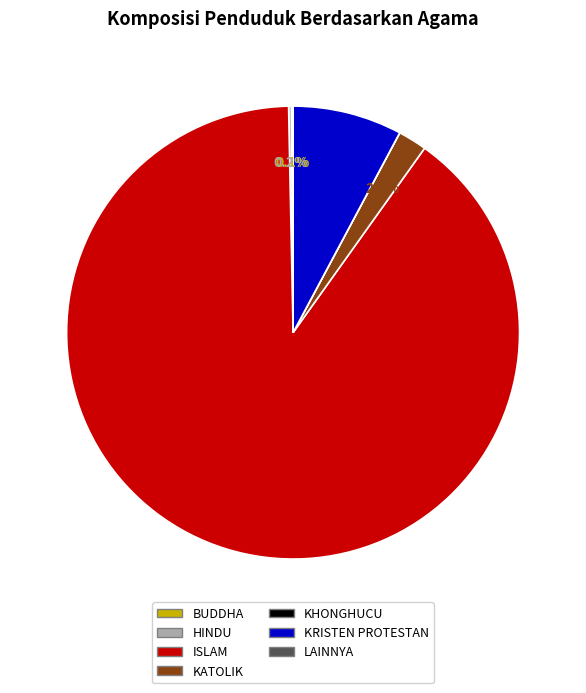

To the nearest percent, what is the difference between the largest and smallest slice percentages?

90%